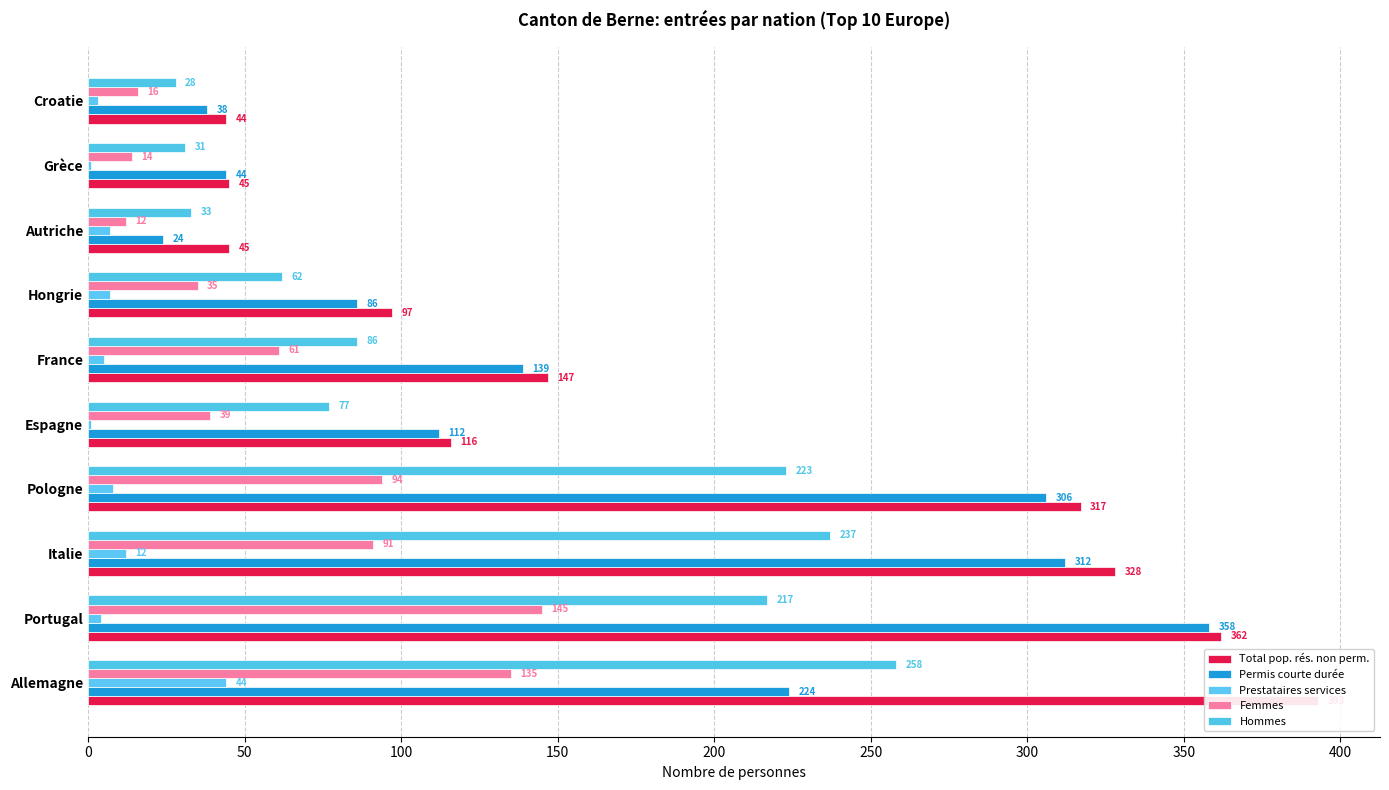

How many bars are there in total?

50